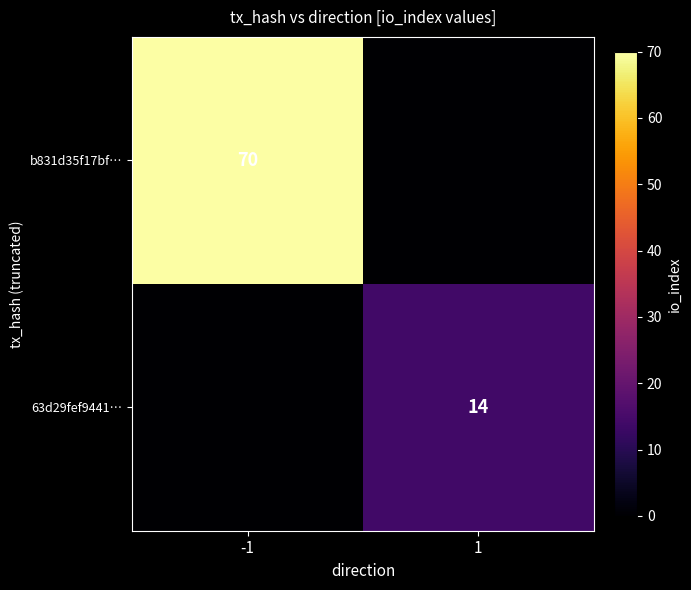

The value of 63d29fef9441… at 1 is 7. True or false?

False